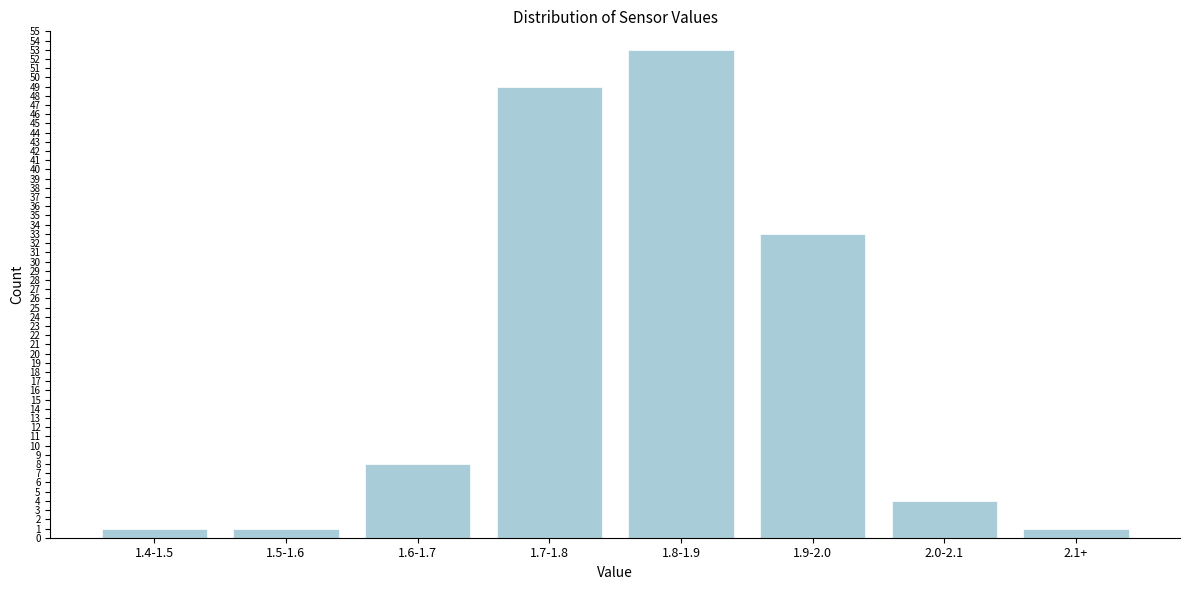

Reading left to right, extract all data points from this chart.

1.4-1.5=1	1.5-1.6=1	1.6-1.7=8	1.7-1.8=49	1.8-1.9=53	1.9-2.0=33	2.0-2.1=4	2.1+=1